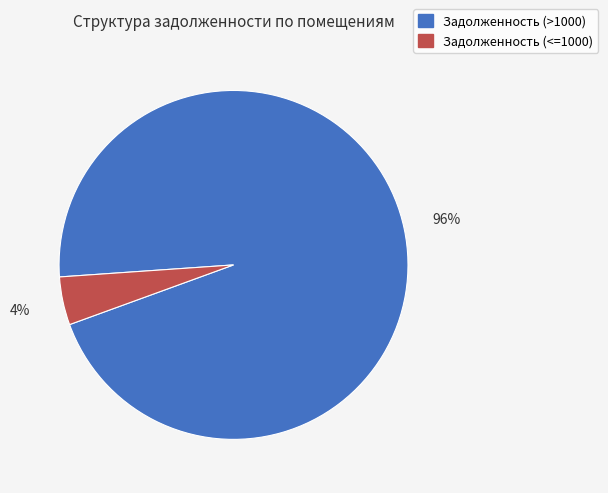

To the nearest percent, what is the average slice percentage?

50%